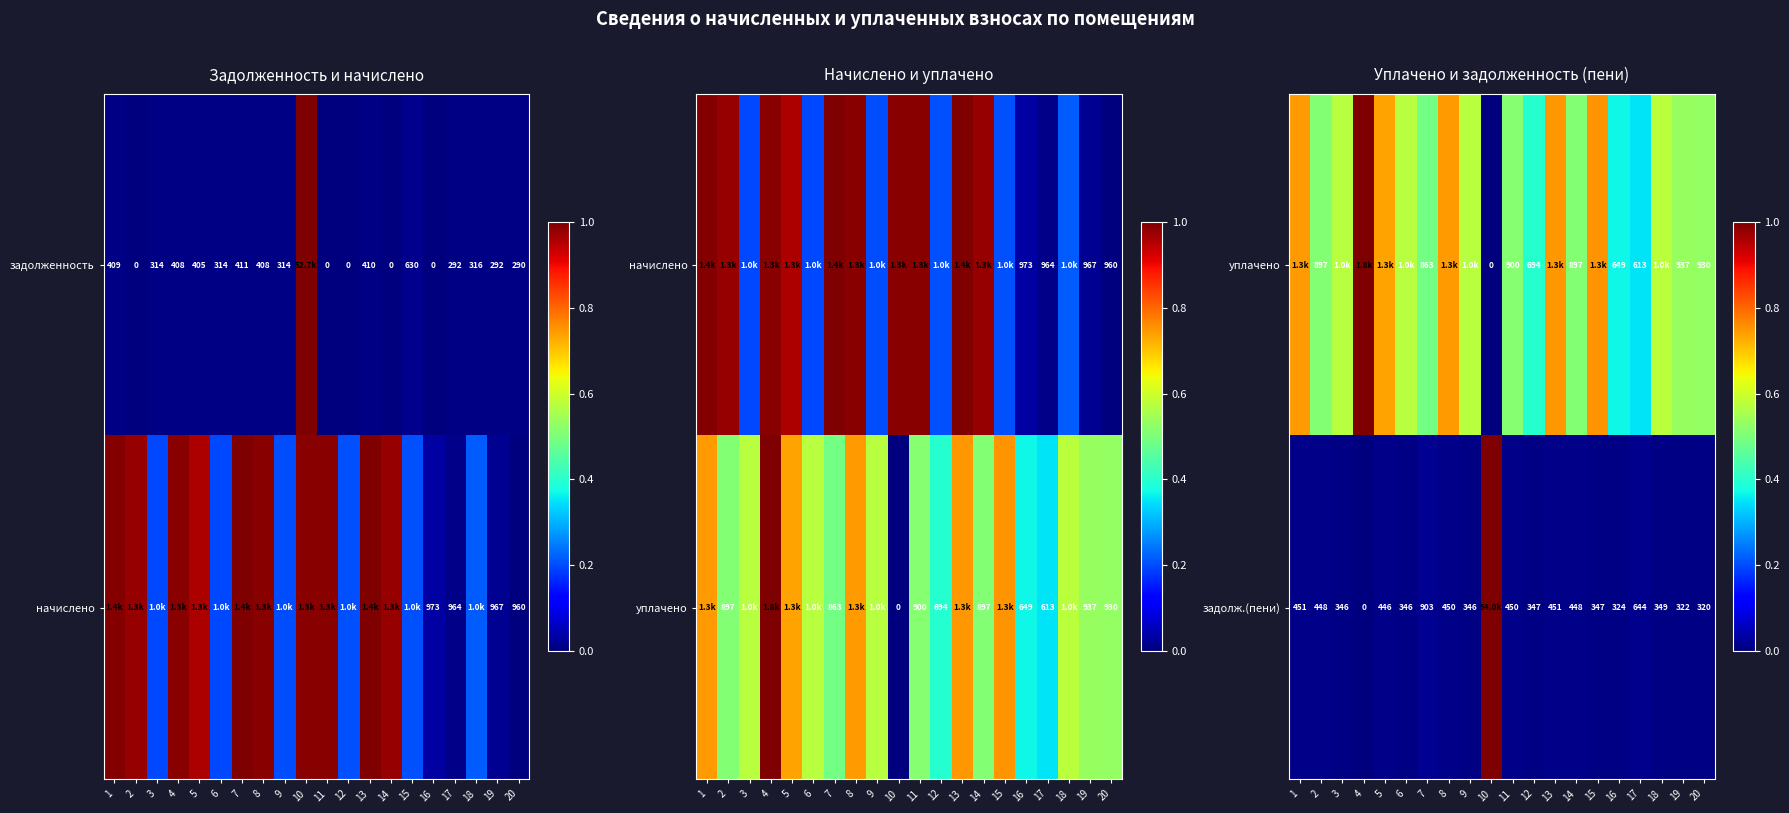

What is the difference between the highest and lowest values at 8?

0.7